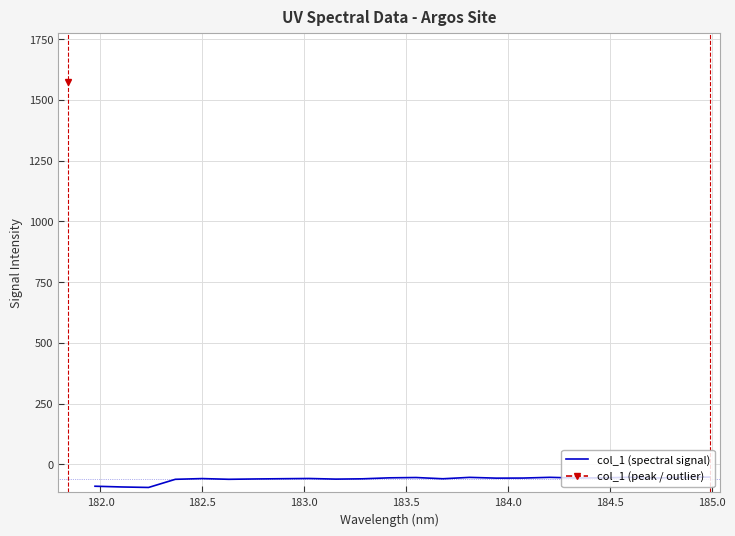

What is the maximum value for col_1 (spectral signal)?

-52.6